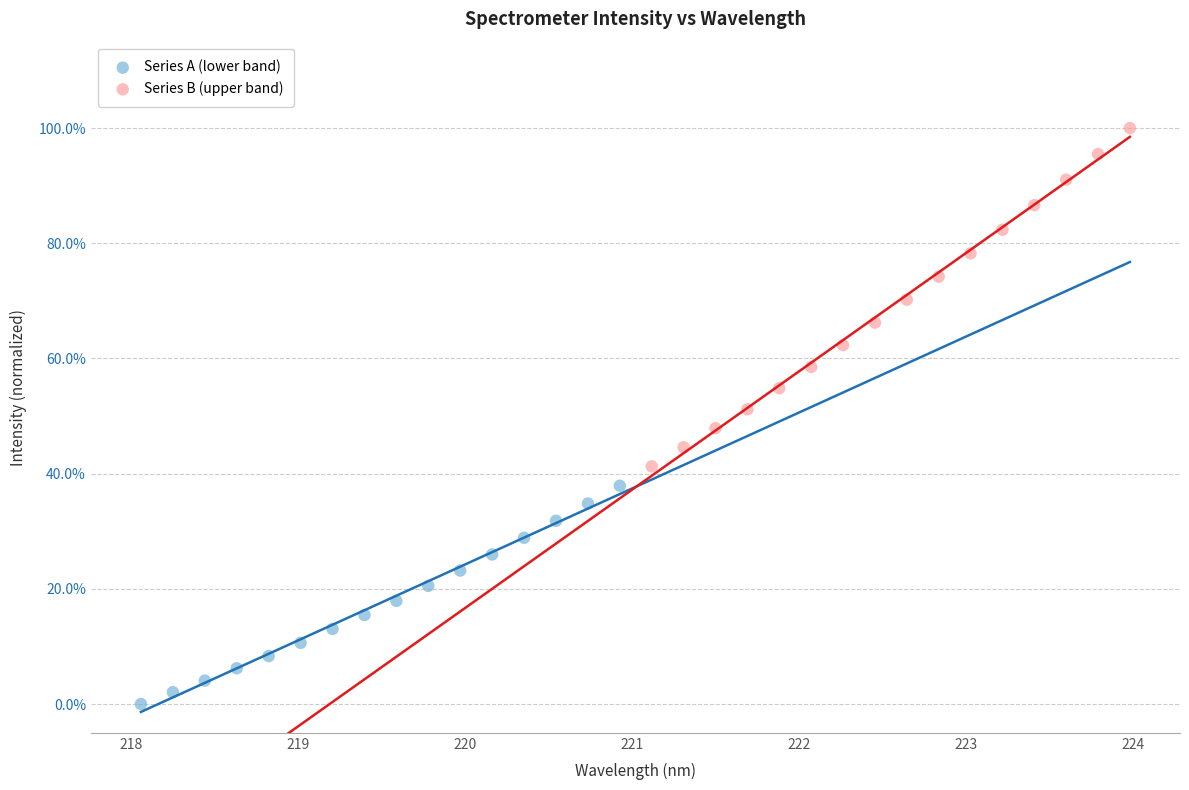

What are all the series names shown in the legend?

Series A (lower band), Series B (upper band)